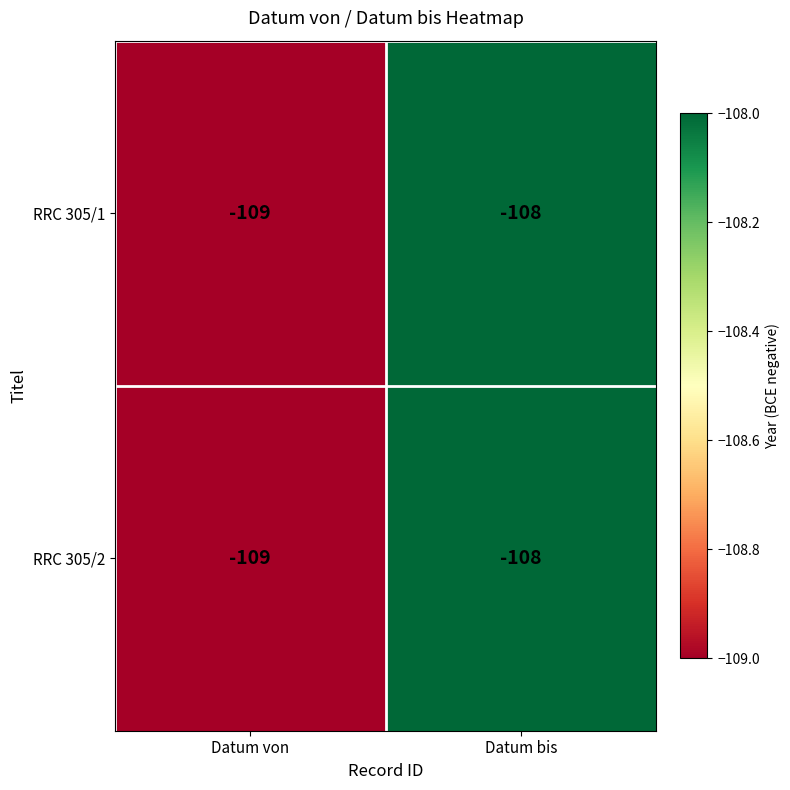

What is the sum of the RRC 305/2 values at Datum von and Datum bis?

-217